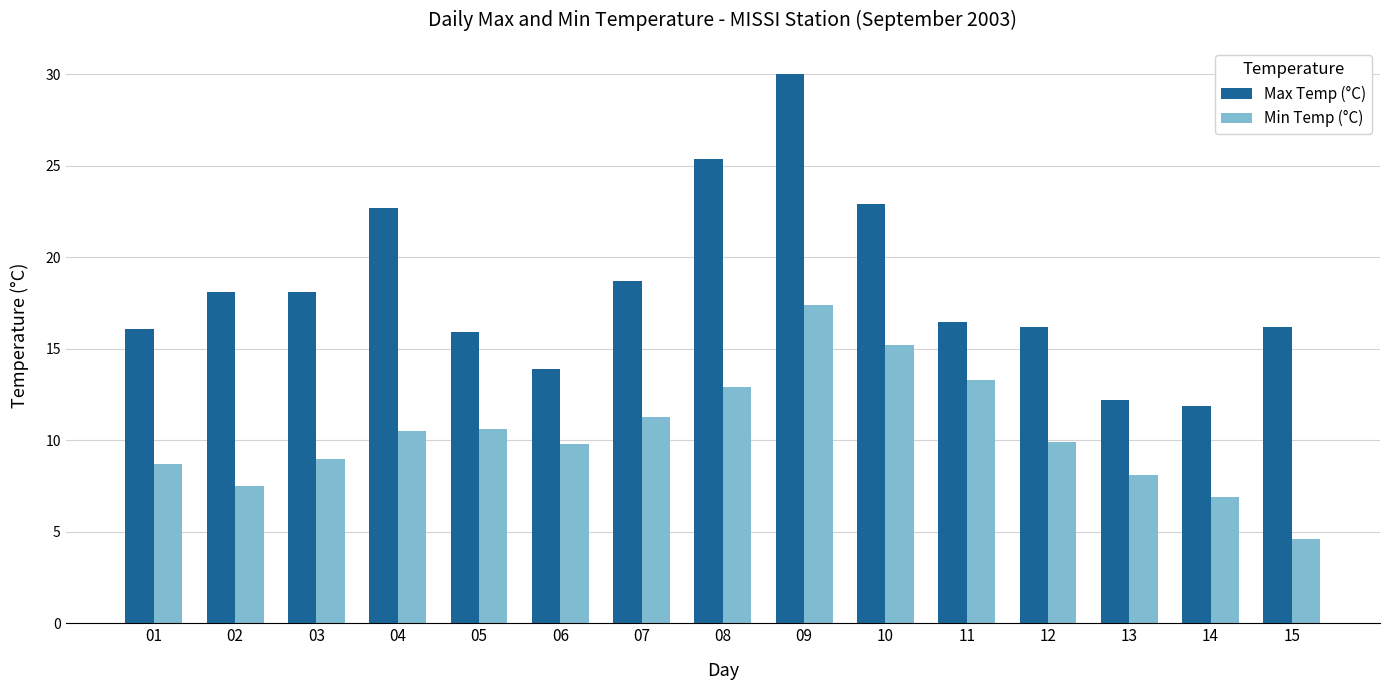

Which series has the largest total across all categories?

Max Temp (°C)